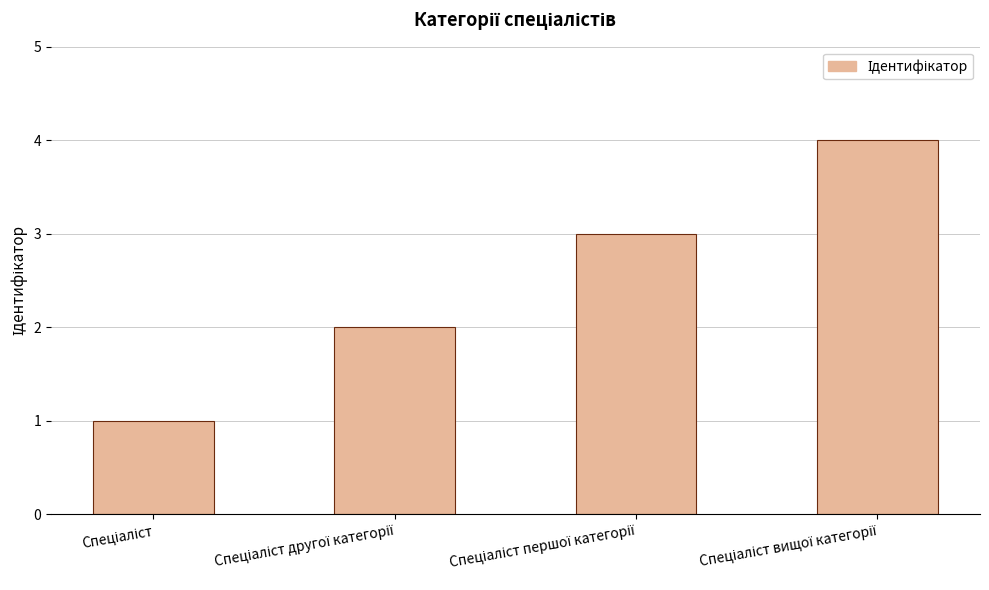

How many values are between 2 and 4?

3